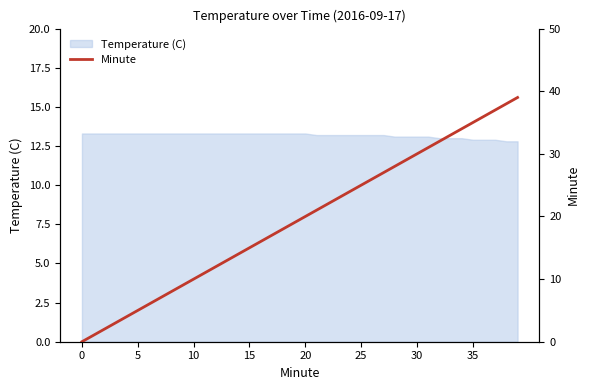

True or false: Temperature (C) has a value of 13.3 at 0.

True